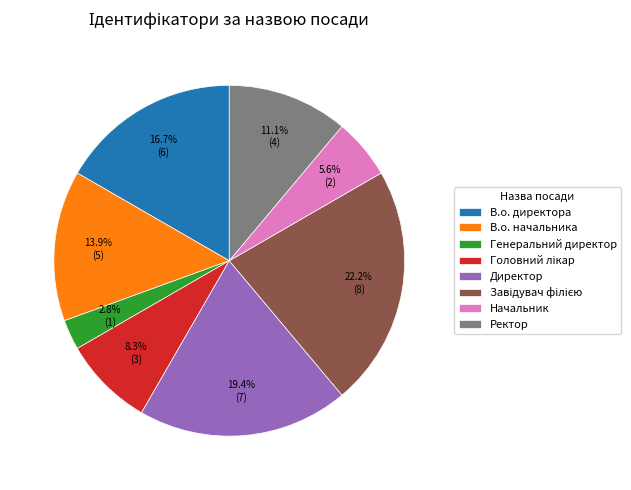

Between Ректор and Директор, which is larger?

Директор